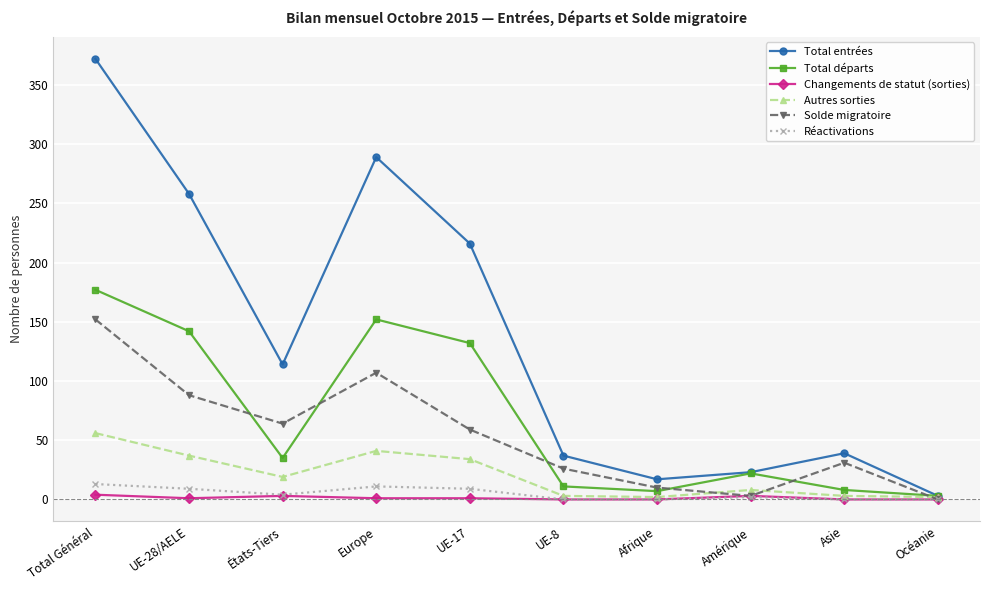

What value does the Solde migratoire series have at UE-17, to the nearest 10?

60